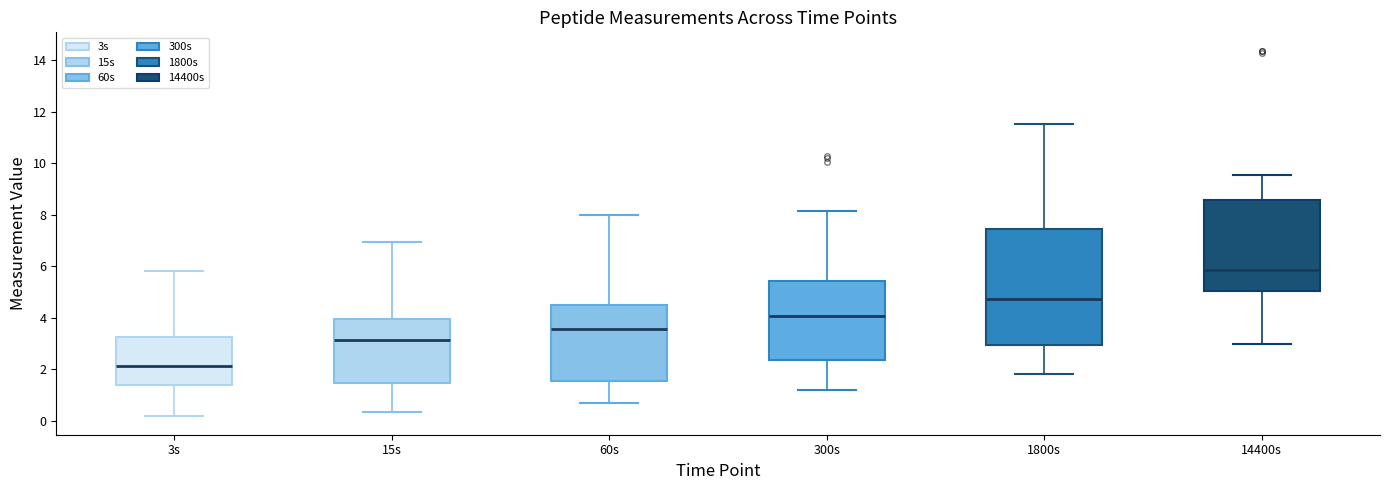

Comparing the boxes themselves (not the whiskers), which one is the tallest?

1800s